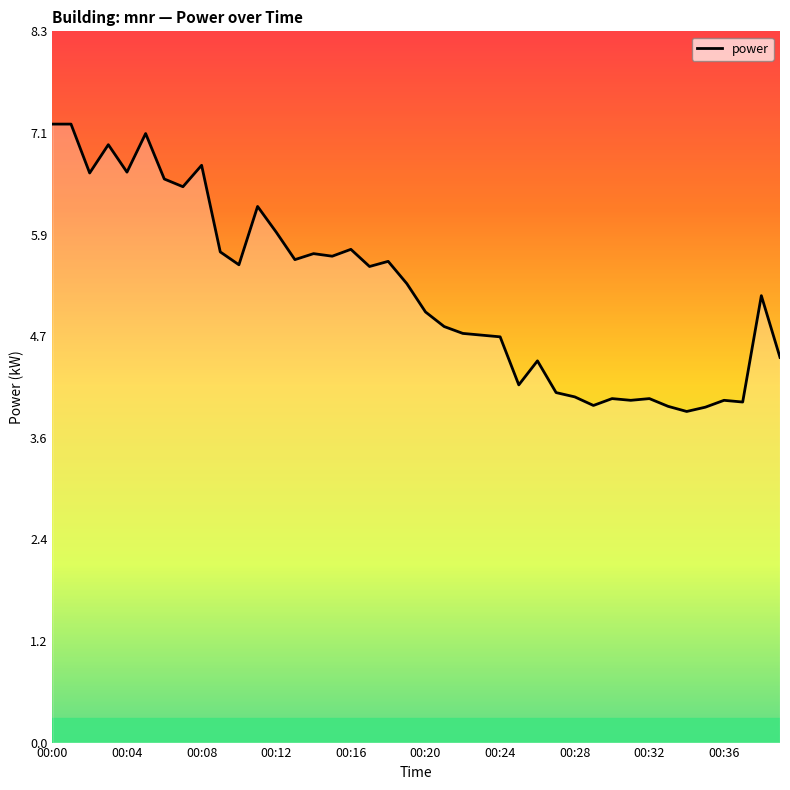

What is the smallest value displayed?

3.9